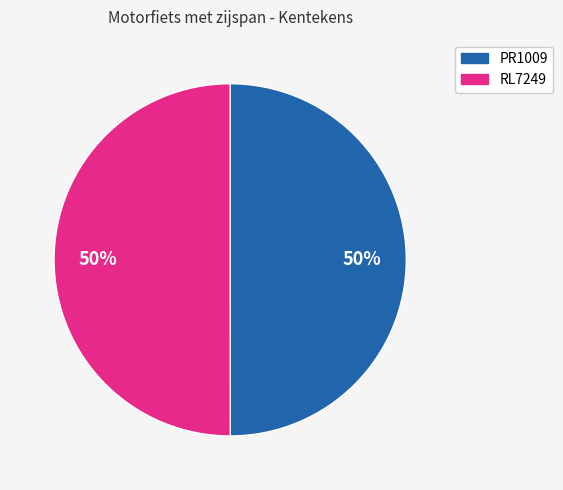

The PR1009 slice represents 50% of the pie. True or false?

True